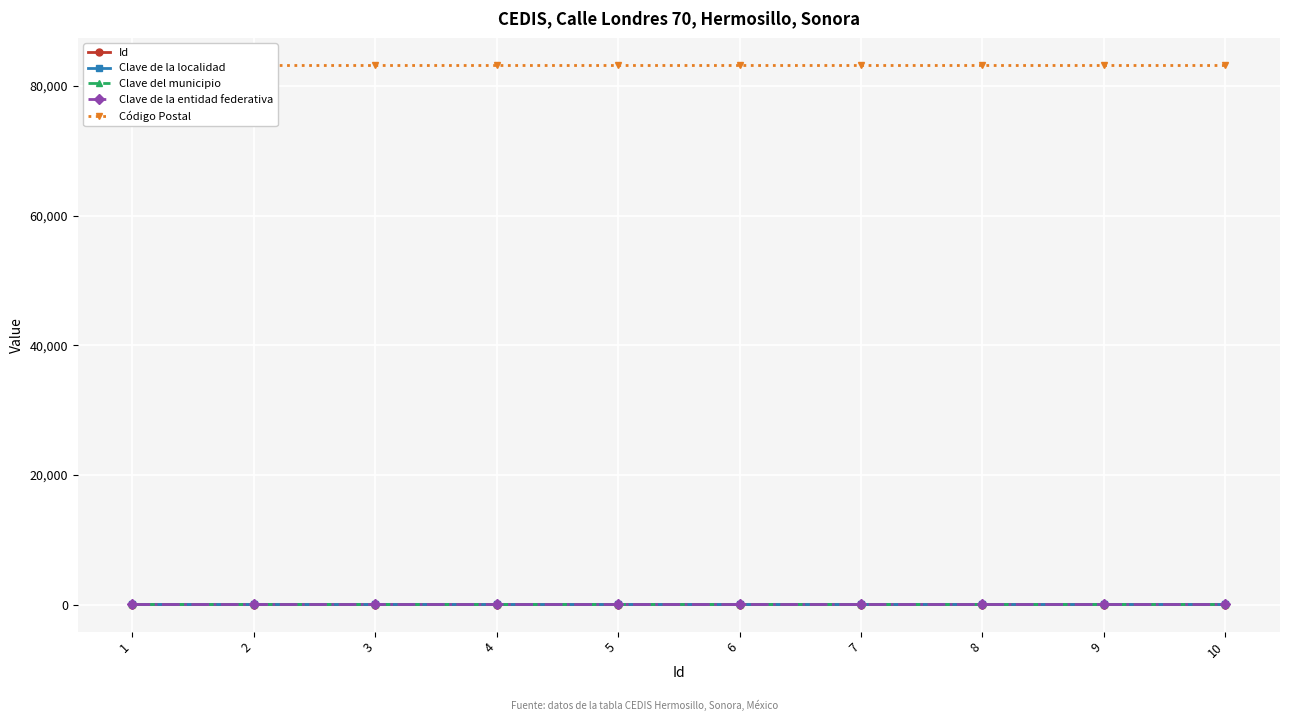

Which category has the lowest value across all series?

1